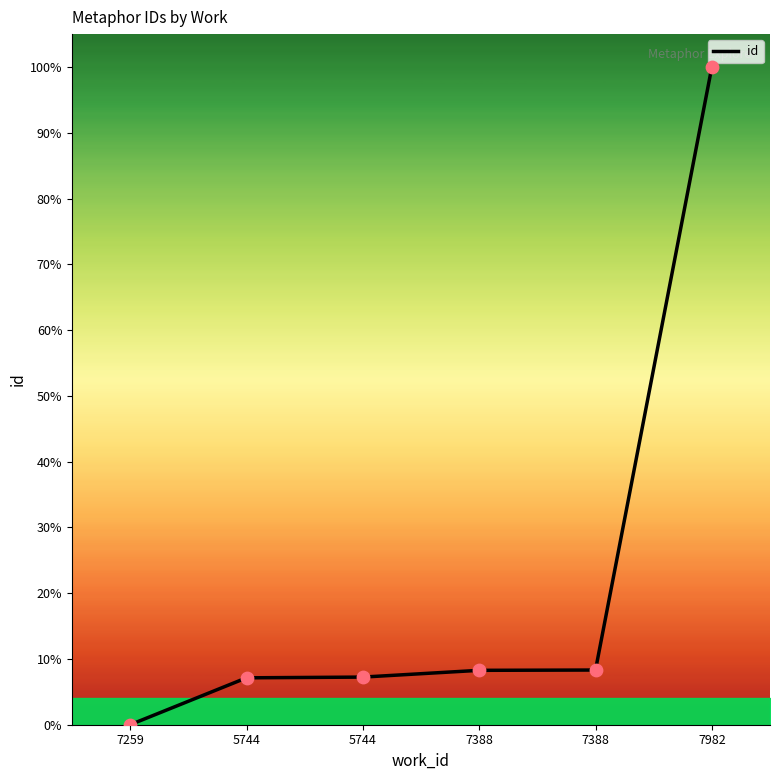

What is the change in value from 5744 to 7388?

+1.2